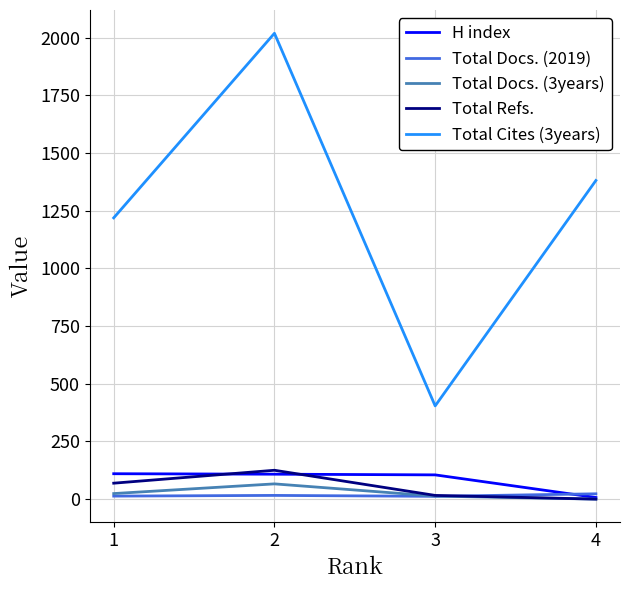

True or false: Total Cites (3years) and Total Docs. (2019) cross at least once.

False